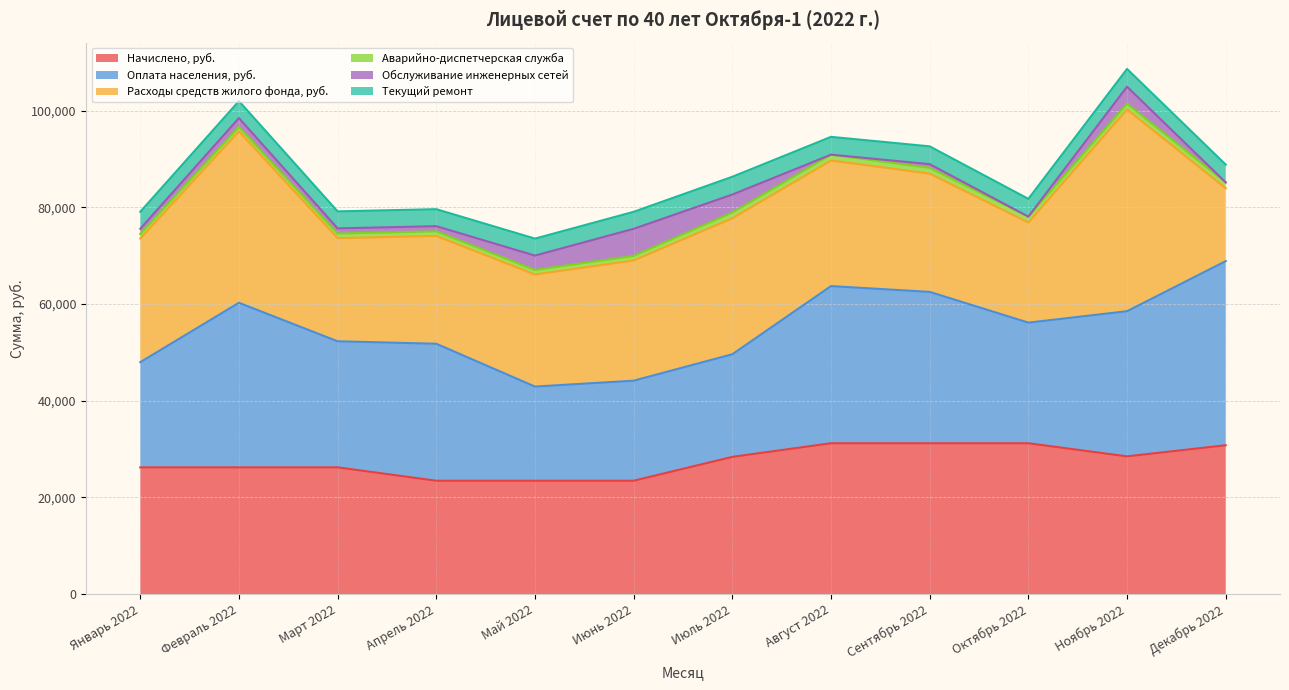

Which label corresponds to the smallest value in the chart?

Декабрь 2022